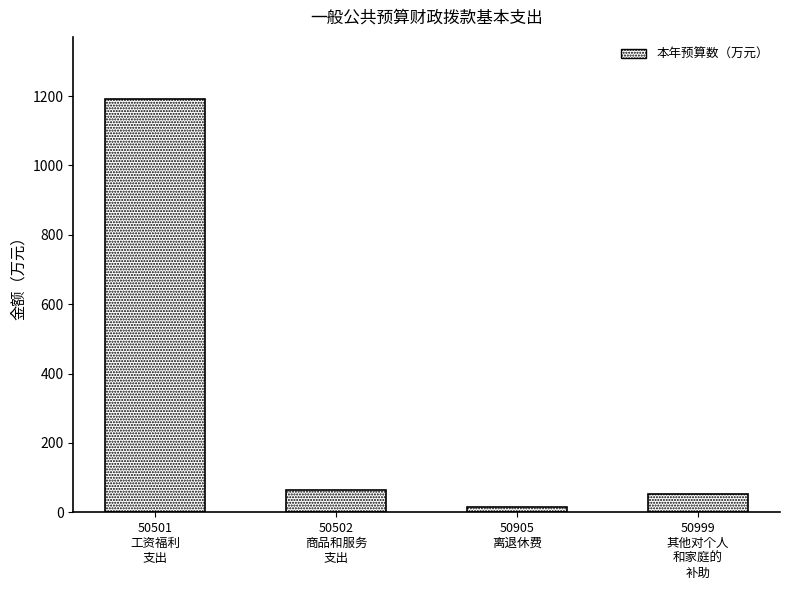

Are the bars horizontal?

No